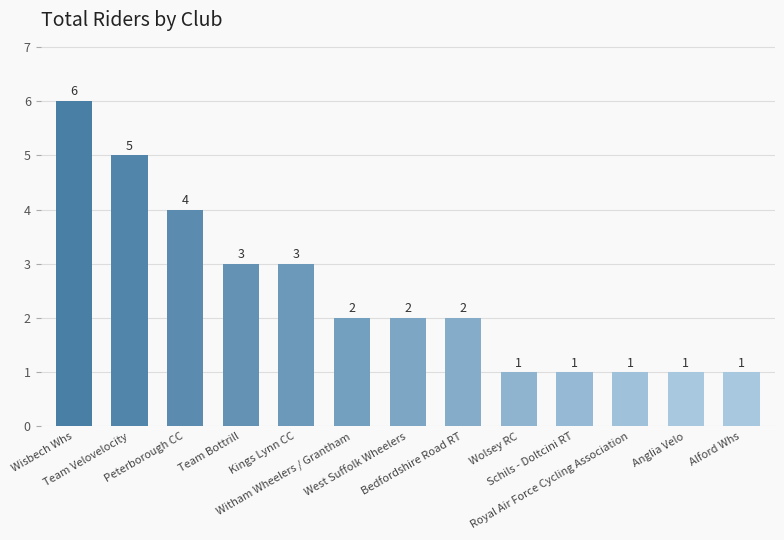

Reading left to right, what are all the values shown in this chart?

Wisbech Whs=6	Team Velovelocity=5	Peterborough CC=4	Team Bottrill=3	Kings Lynn CC=3	Witham Wheelers / Grantham=2	West Suffolk Wheelers=2	Bedfordshire Road RT=2	Wolsey RC=1	Schils - Doltcini RT=1	Royal Air Force Cycling Association=1	Anglia Velo=1	Alford Whs=1